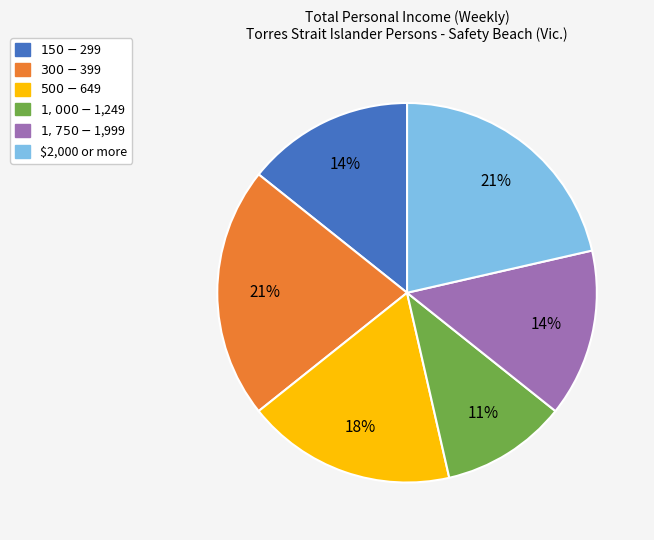

To the nearest percent, what is the average slice percentage?

17%